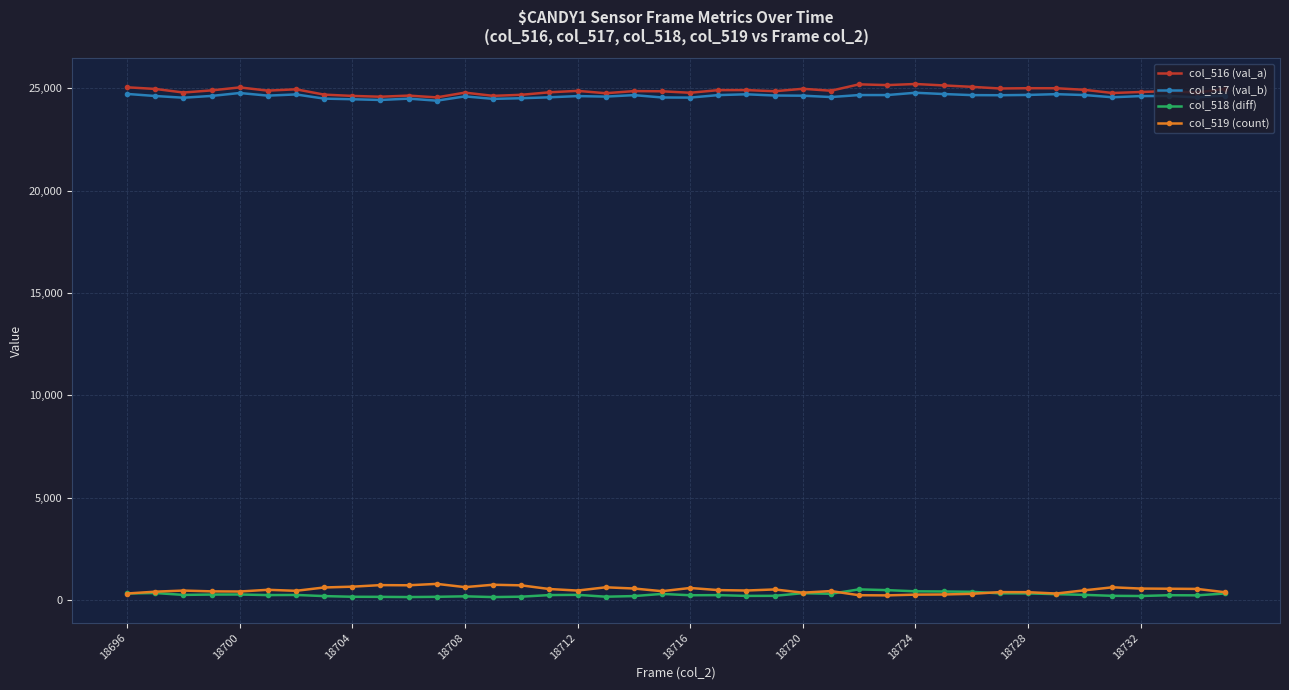

True or false: col_518 (diff) and col_516 (val_a) intersect in this chart.

False